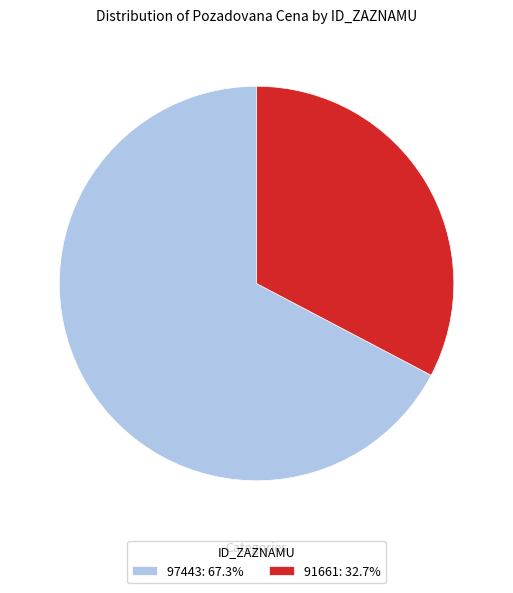

The 91661 slice represents 39% of the pie. True or false?

False